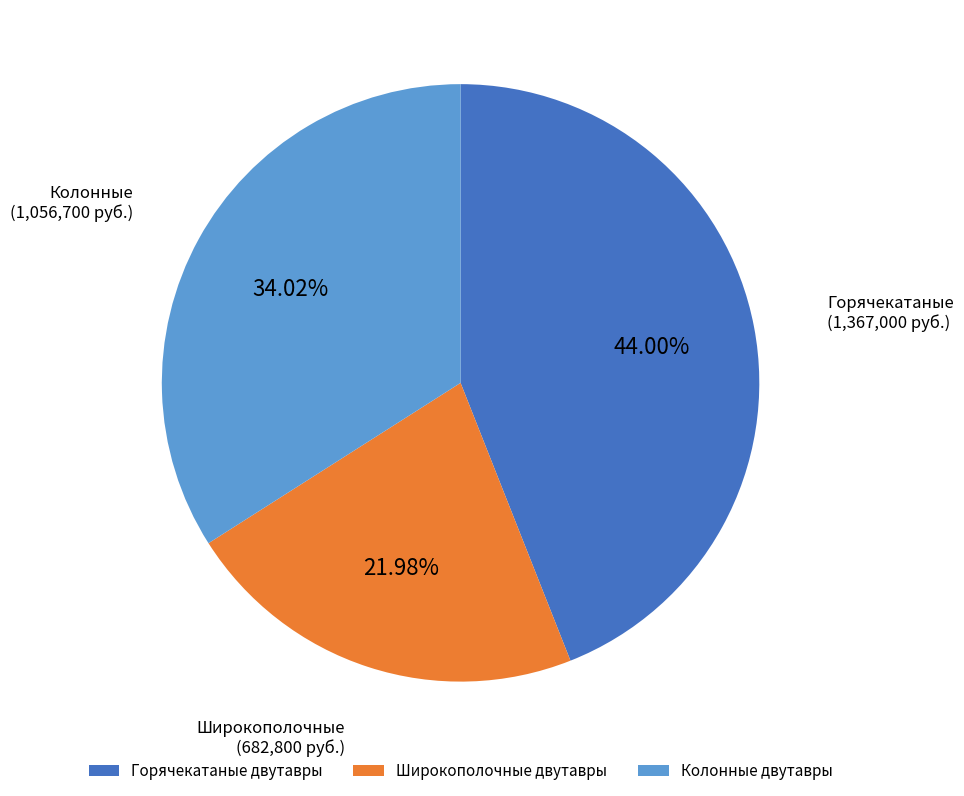

Count the number of slices in the pie.

3